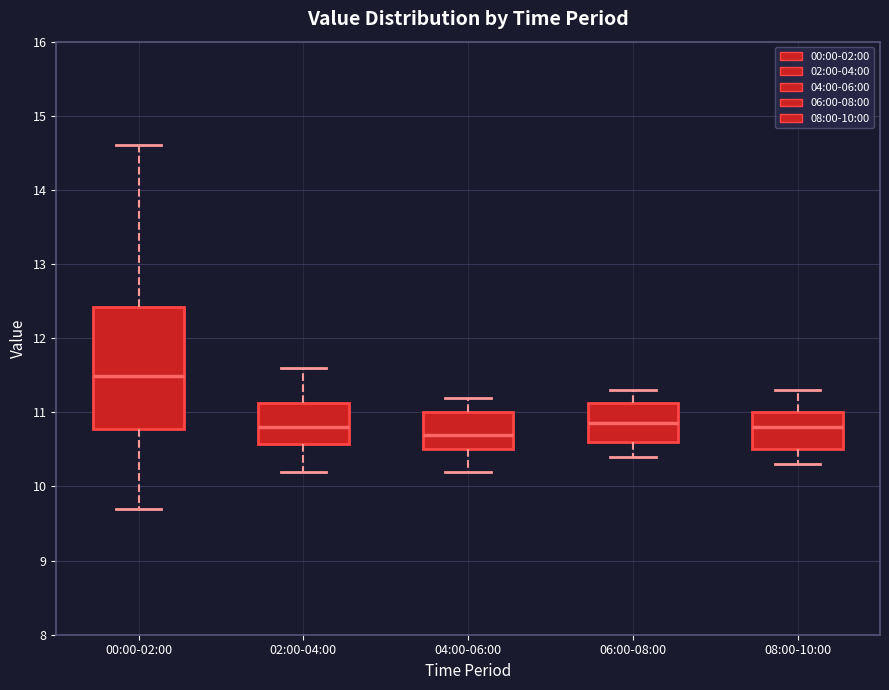

Which box is the tallest, from its lower edge to its upper edge?

00:00-02:00